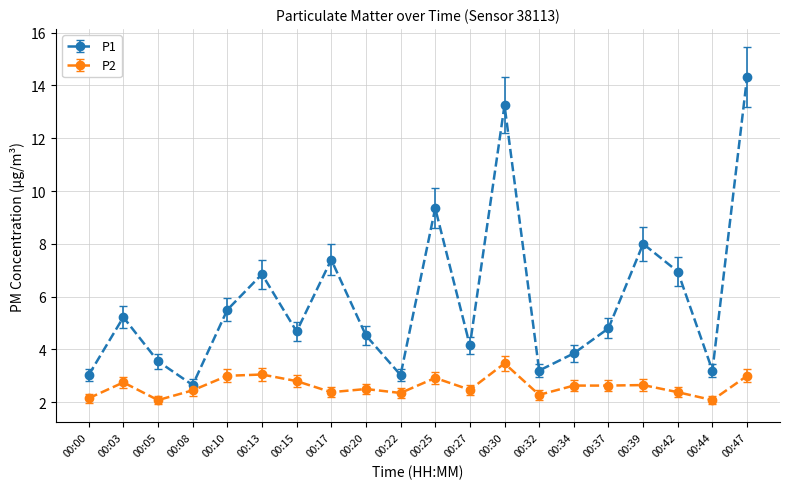

True or false: P1 has more than 2 interior local peaks.

True